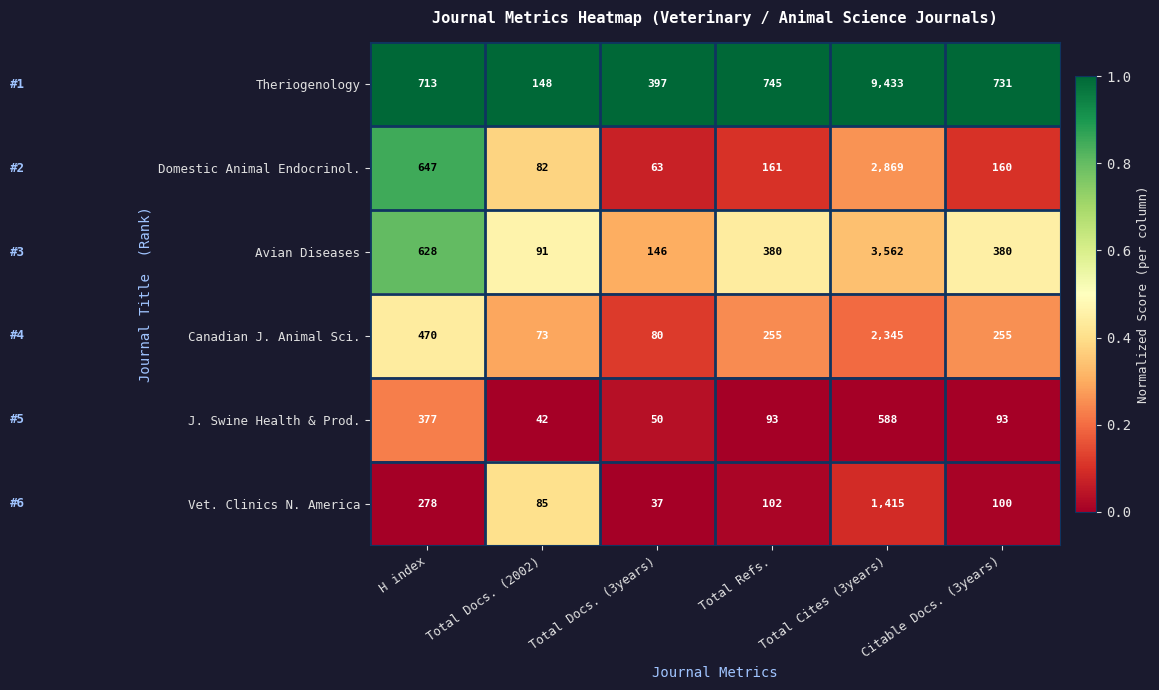

Which series has the largest range (max minus min)?

Theriogenology